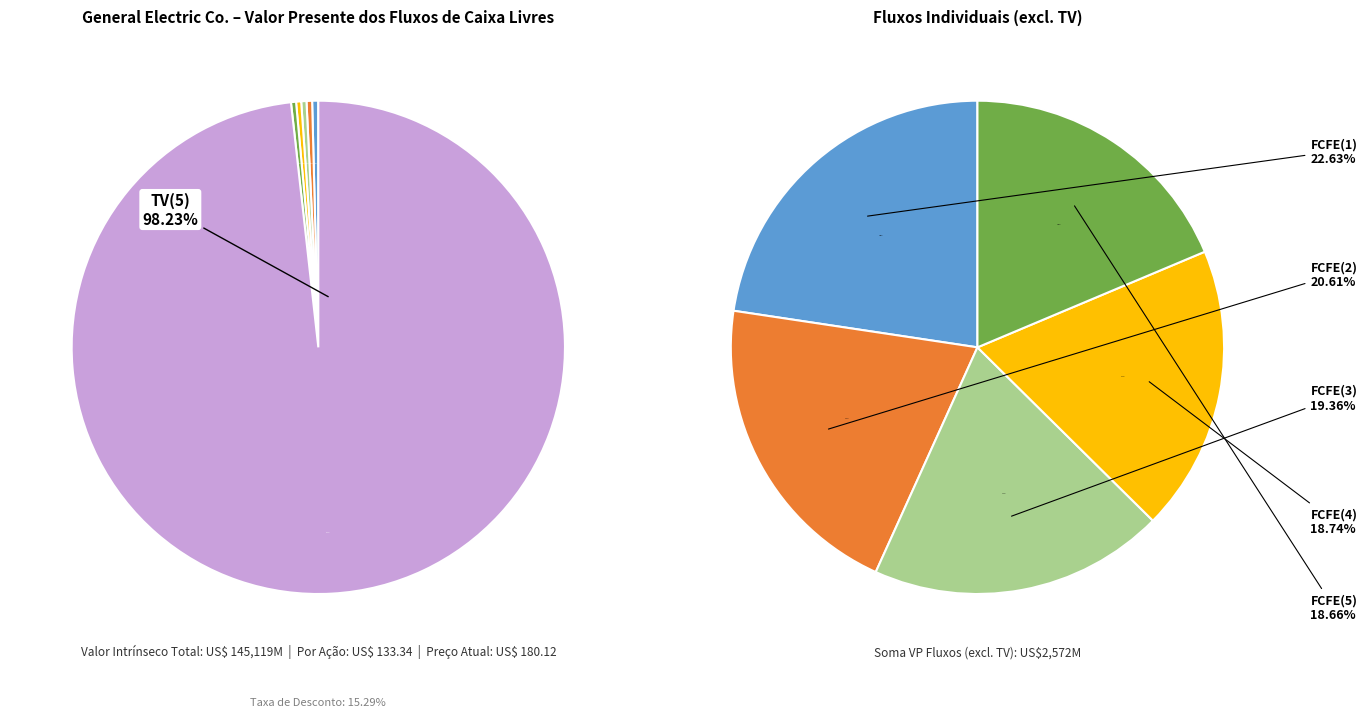

Is there any slice that represents more than half of the pie?

Yes